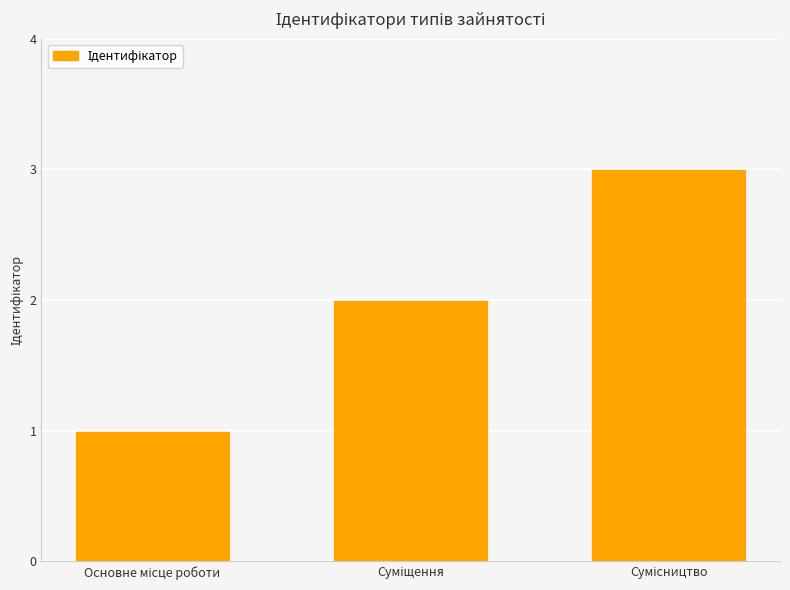

What is the sum of all values?

6